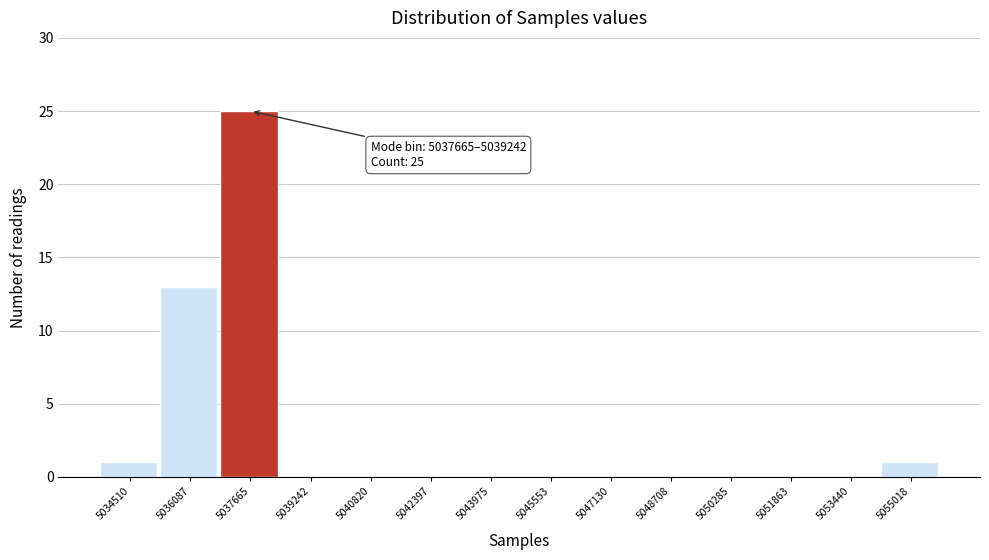

Reading left to right, list all the values displayed in this chart.

5034510=1	5036087=13	5037665=25	5039242=0	5040820=0	5042397=0	5043975=0	5045553=0	5047130=0	5048708=0	5050285=0	5051863=0	5053440=0	5055018=1